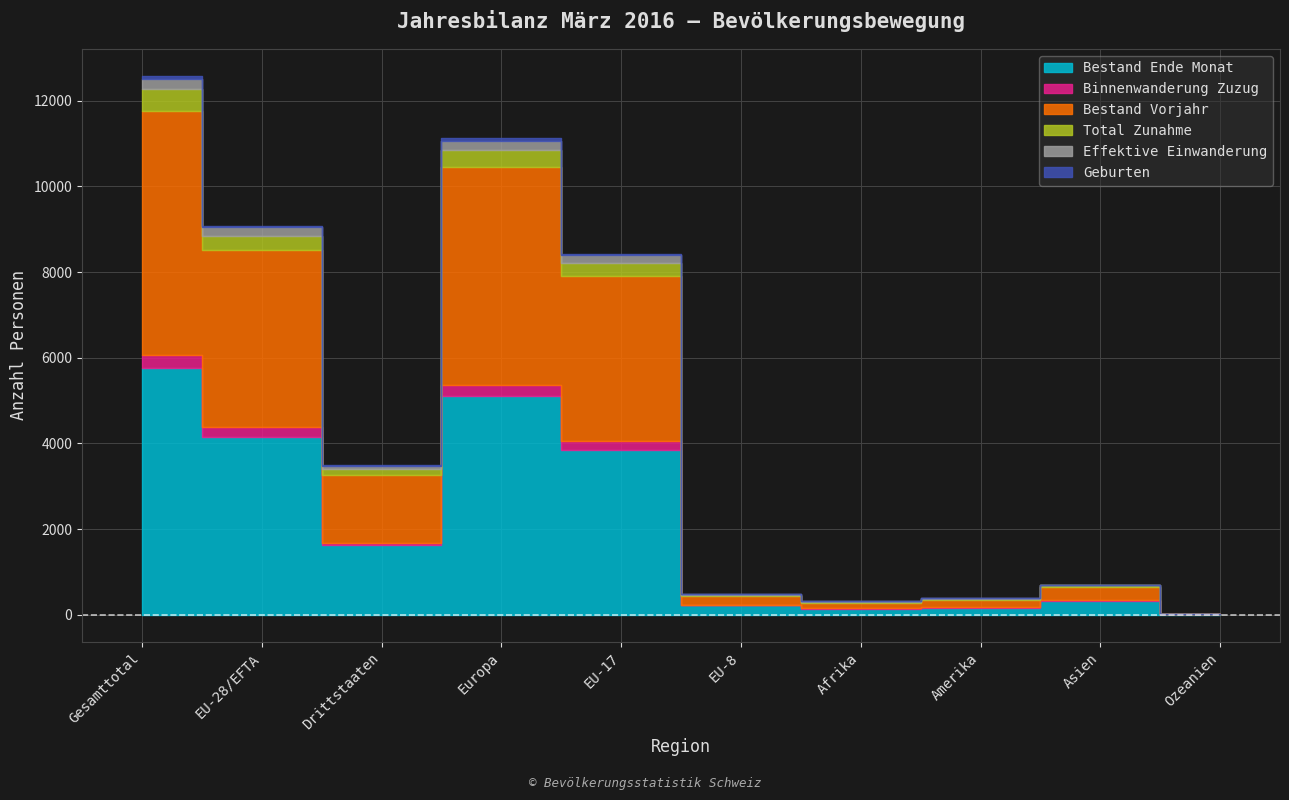

True or false: Bestand Ende Monat and Effektive Einwanderung intersect in this chart.

False